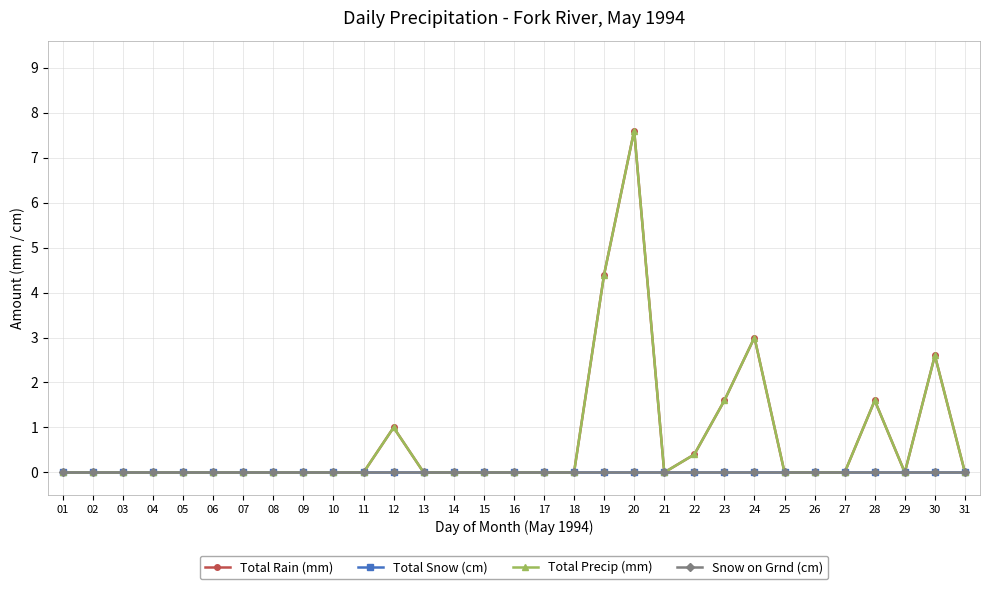

The Snow on Grnd (cm) series shows 0.0 at 04. True or false?

True